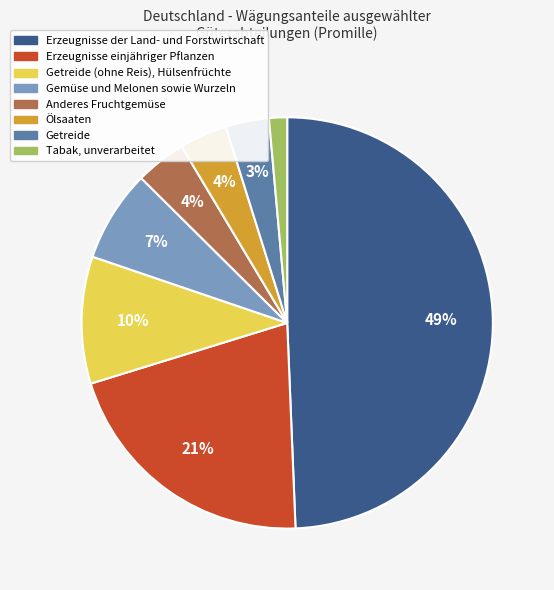

Is the sum of Erzeugnisse der Land- und Forstwirtschaft and Getreide greater than half?

Yes